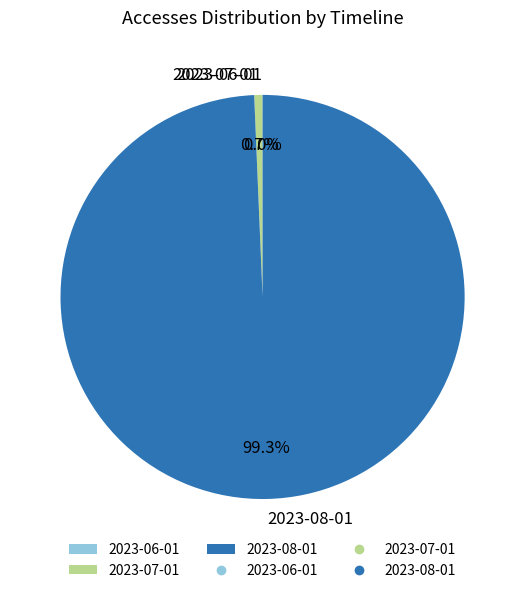

What is the ratio of the value at 2023-08-01 to the value at 2023-07-01?

151.0